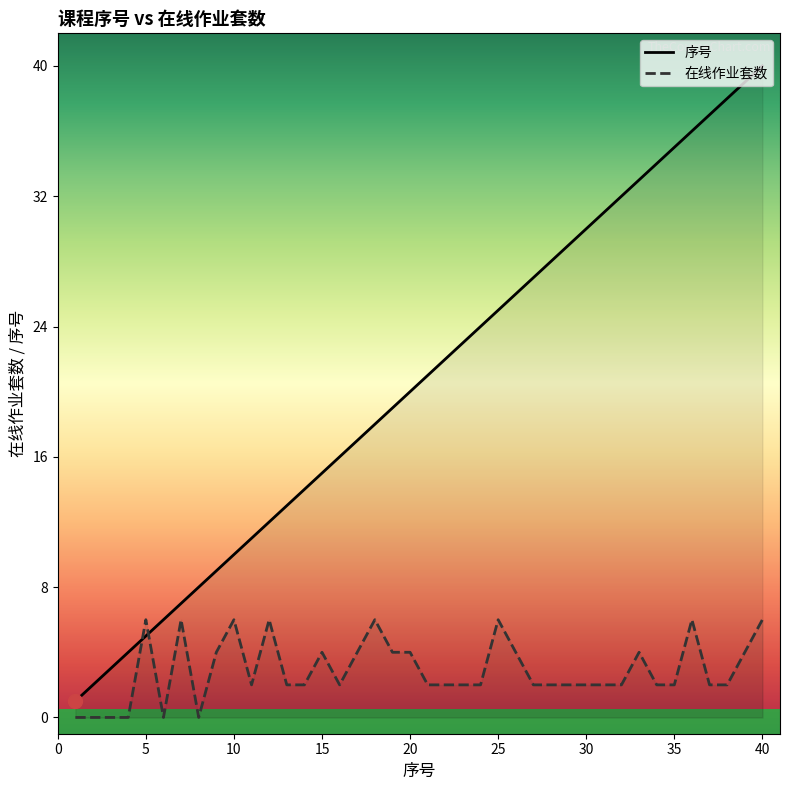

What are all the series names shown in the legend?

序号, 在线作业套数